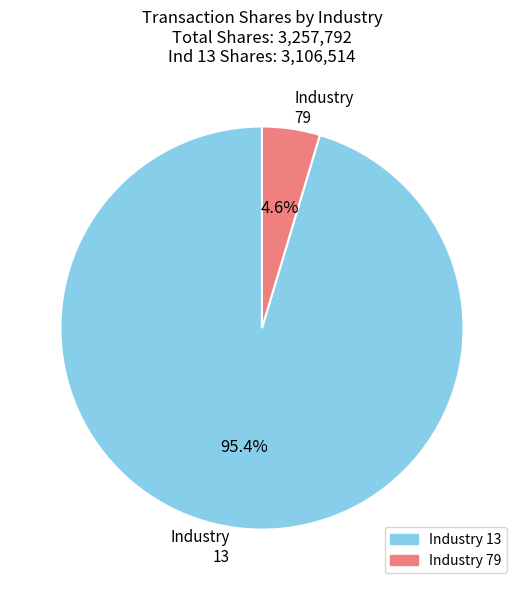

Count the number of slices in the pie.

2